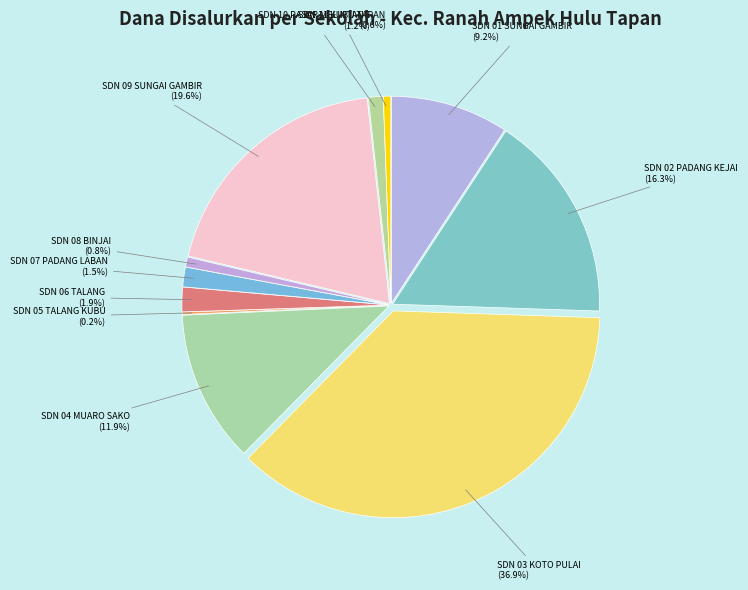

What is the ratio of the value at SDN 06 TALANG to the value at SDN 01 SUNGAI GAMBIR?

0.2